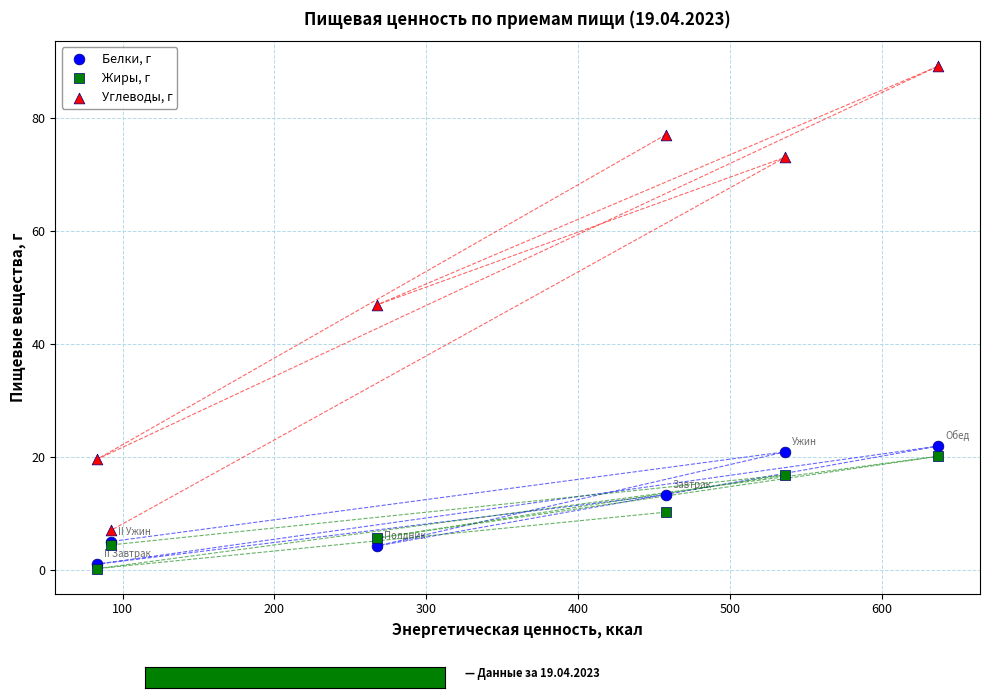

What are all the series names shown in the legend?

Белки, г, Жиры, г, Углеводы, г